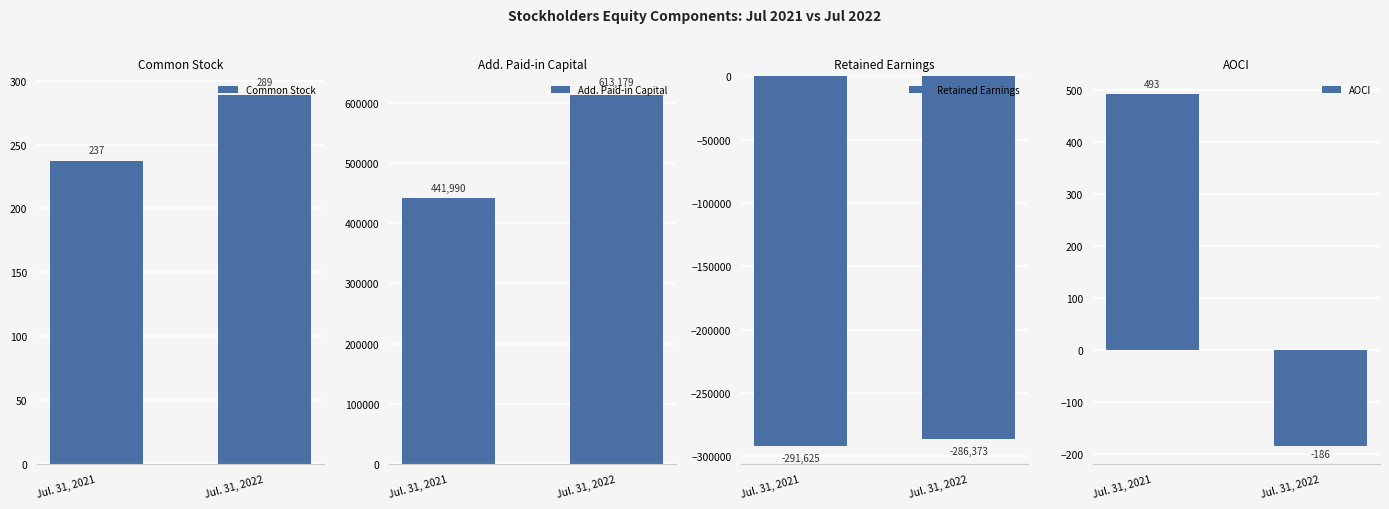

The value of Common Stock at Jul. 31, 2022 is 289. True or false?

True